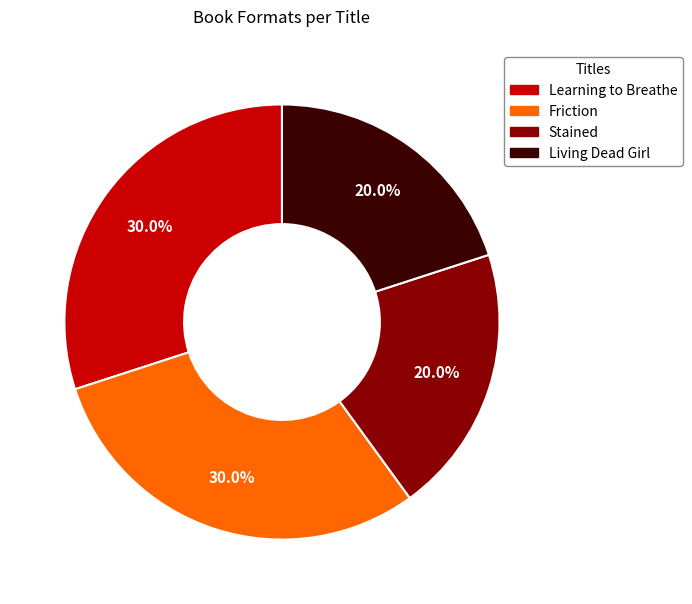

How many segments does this pie chart have?

4